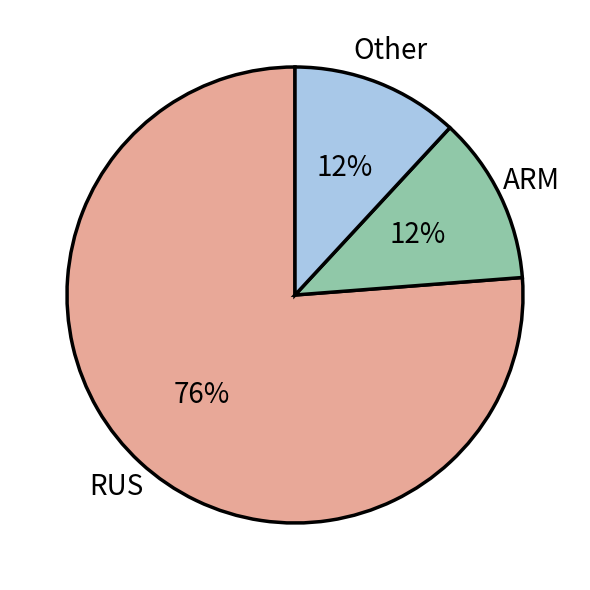

Count the number of slices in the pie.

3